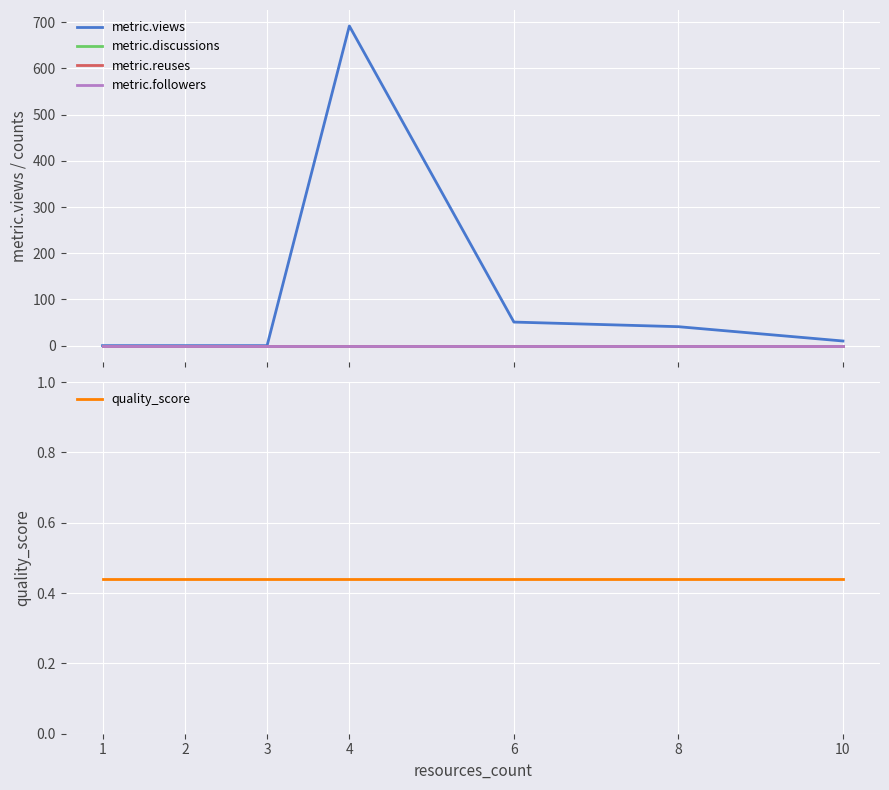

True or false: metric.views and metric.followers intersect in this chart.

False